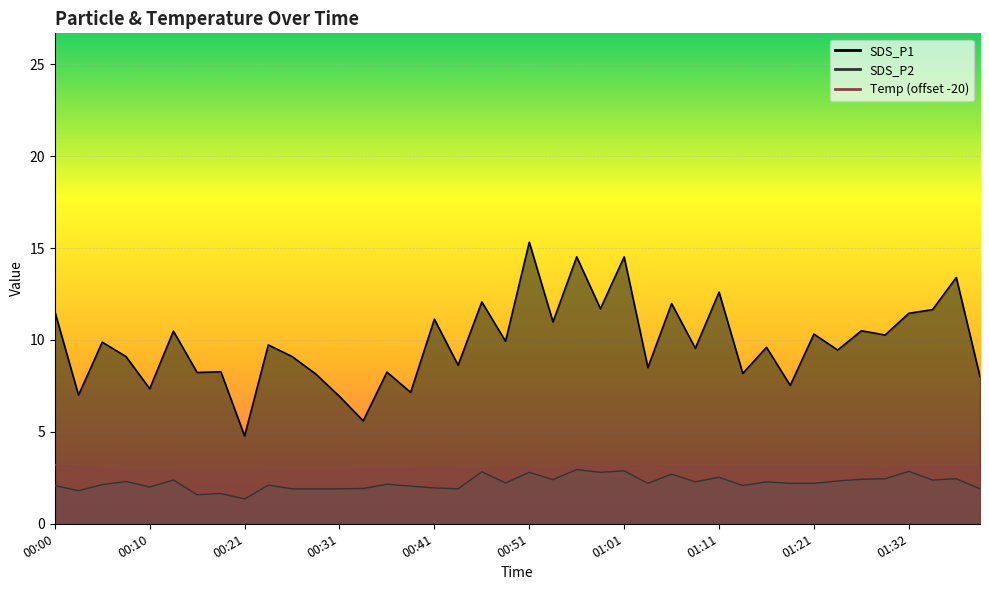

Which category has the highest value in the SDS_P1 series?

00:51